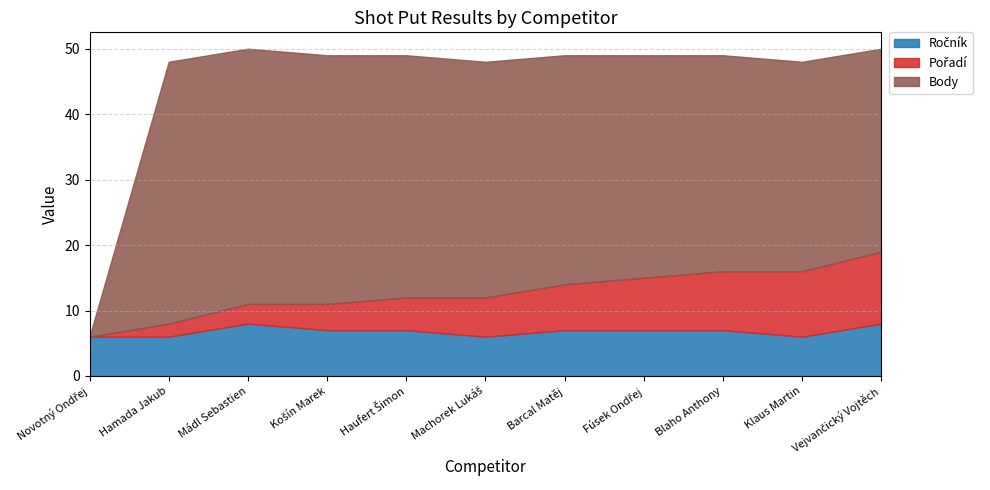

True or false: Pořadí and Body cross at least once.

False